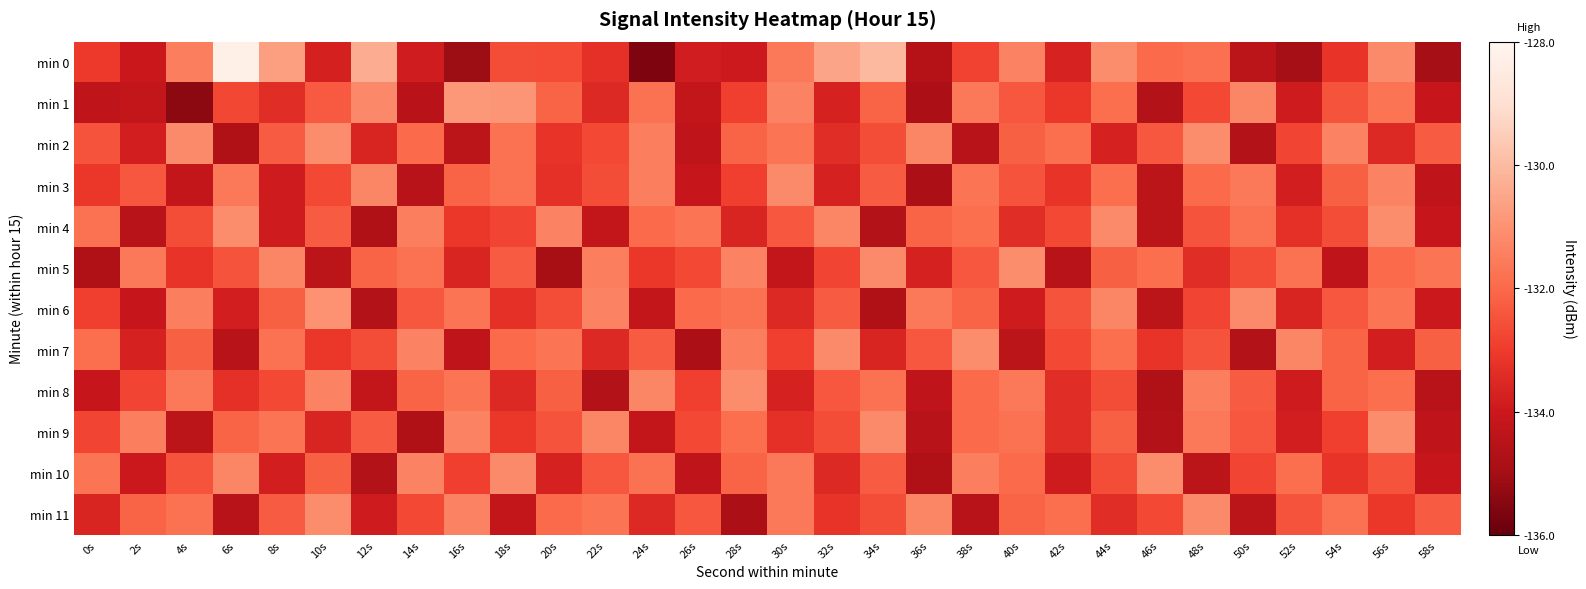

Which has a higher value, 4s or 56s?

56s